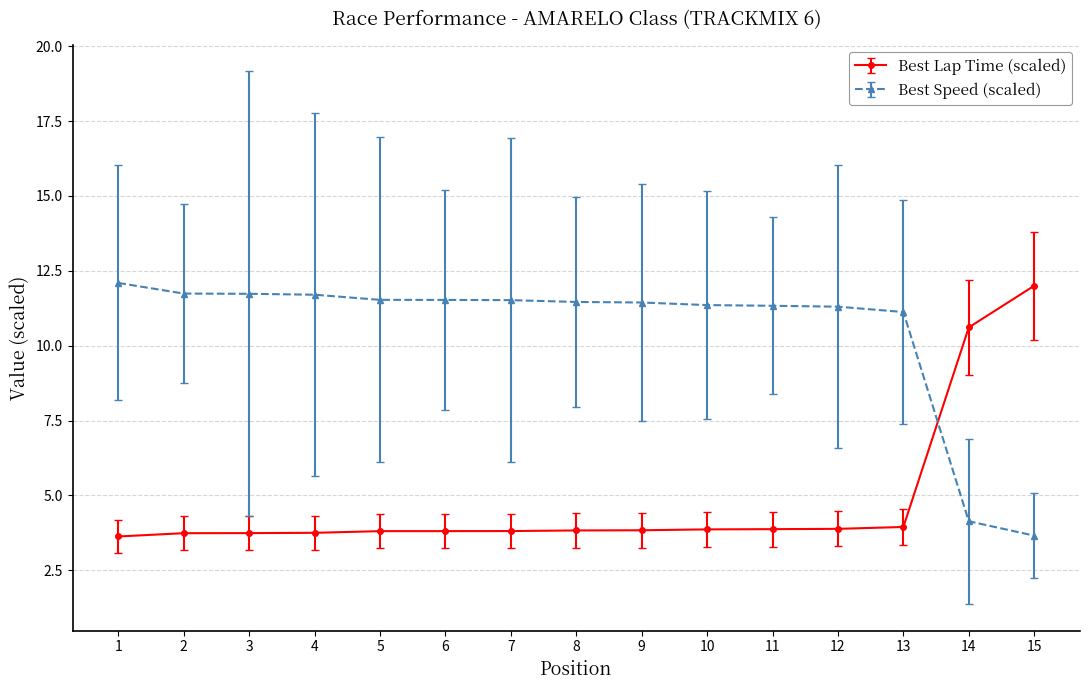

What is the spread (max minus min) of values at 14?

6.5